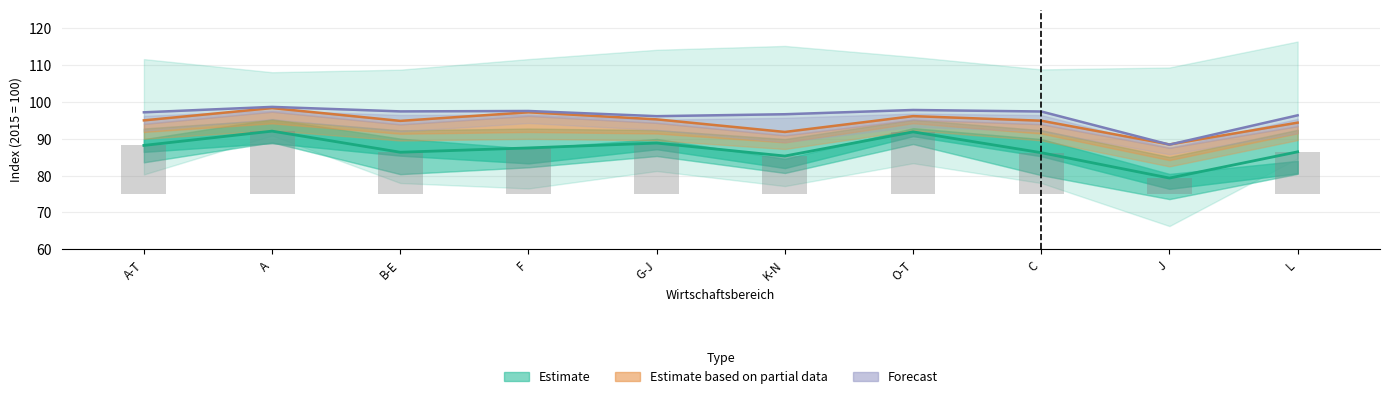

What is the maximum value shown in the chart?

98.6